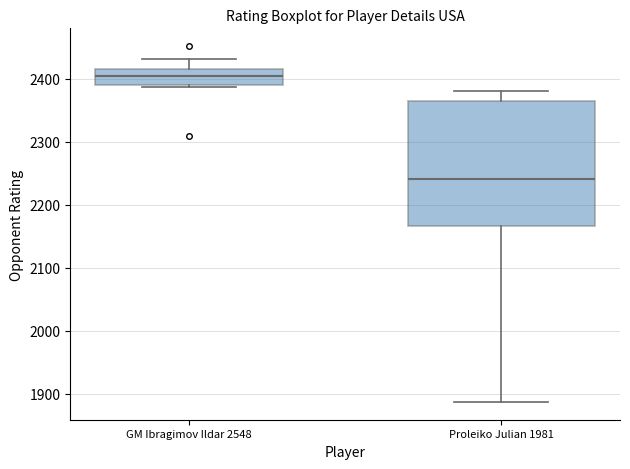

Reading left to right, transcribe this box plot: for each box, give where its median line is, the range the box spans, and where its two whiskers end, as read against the y-axis. The values are not printed on the chart, so give them approximately, as read against the axis.

GM Ibragimov Ildar 2548: median 2400, box 2390 to 2420, whiskers 2390 (just below the box's lower edge) to 2430
Proleiko Julian 1981: median 2240, box 2170 to 2370, whiskers 1890 to 2380